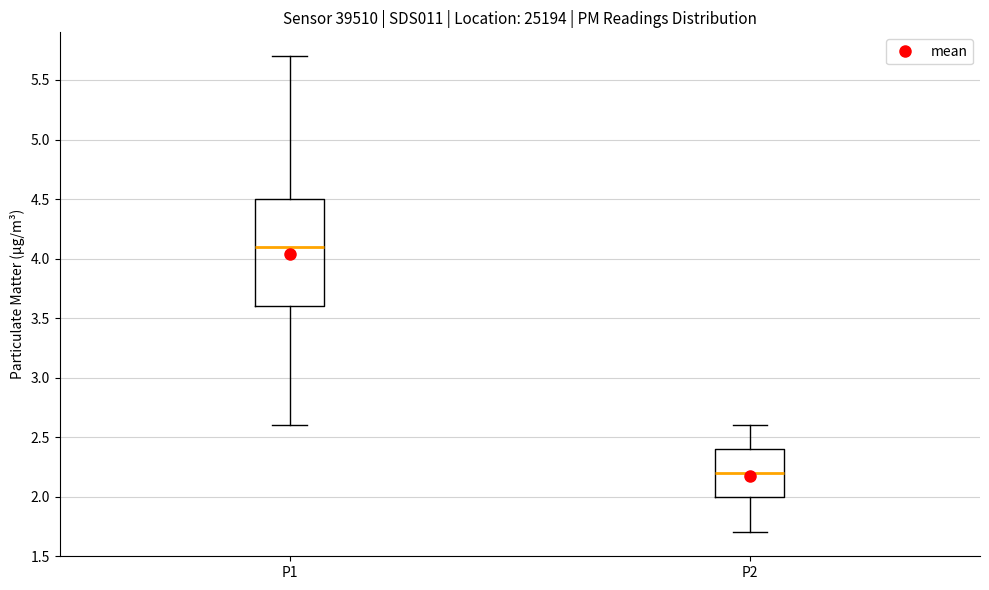

Which box has the highest median line?

P1